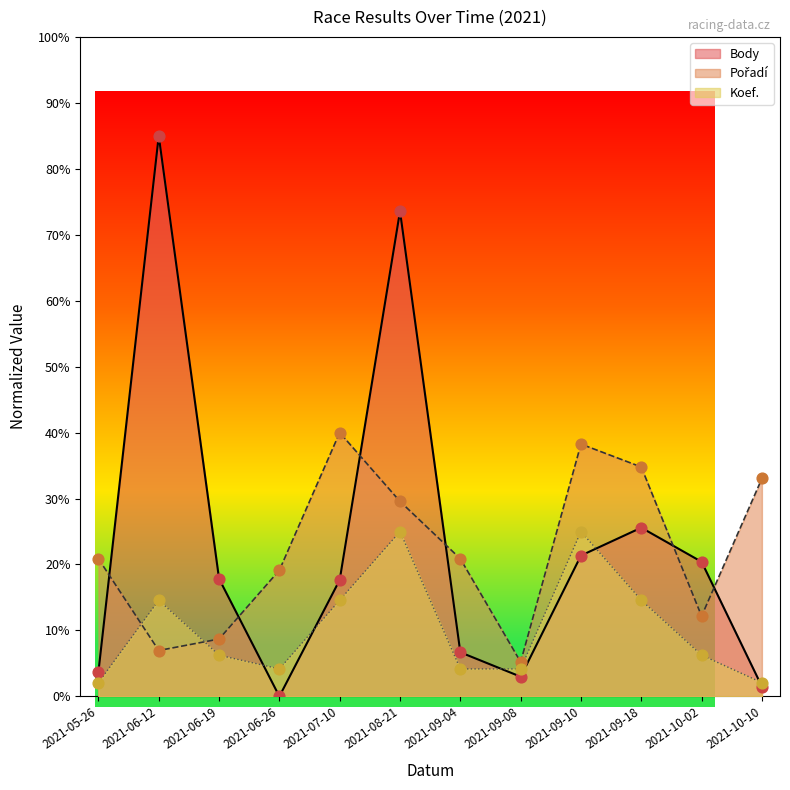

Is the value of Body at 2021-05-26 greater than the value of Pořadí at 2021-07-10?

No